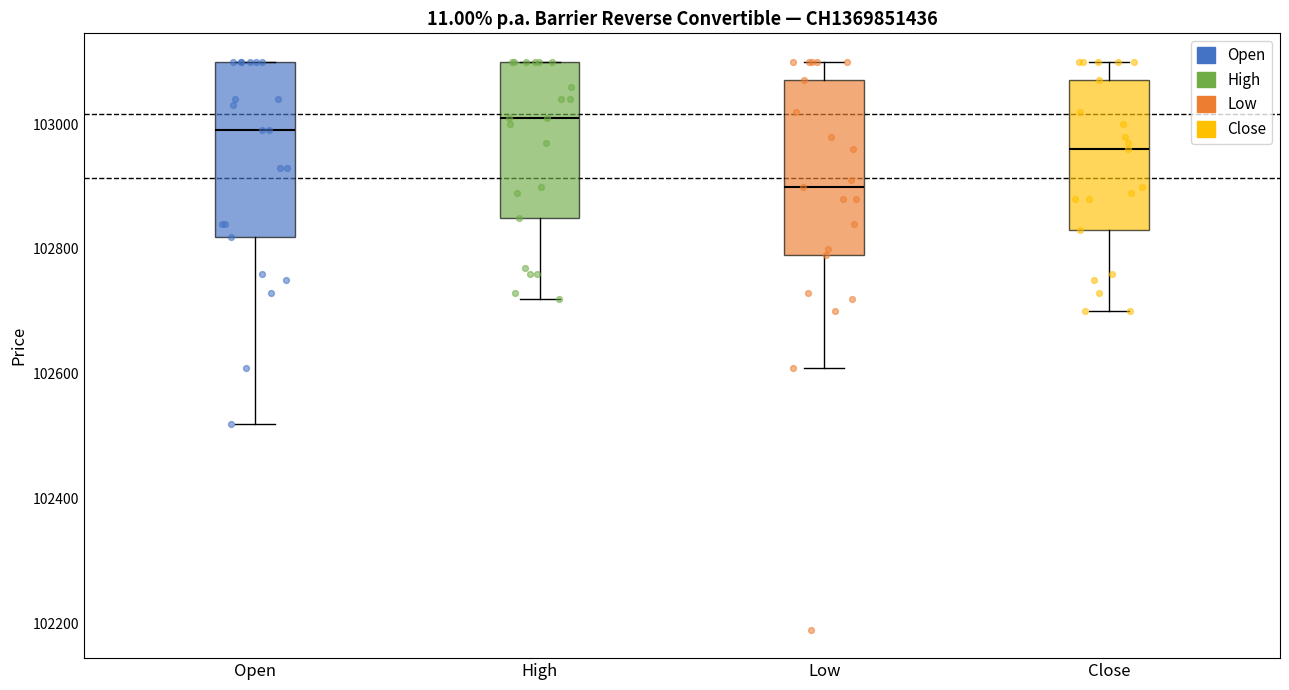

Where is the lower edge of the box for Close on the y-axis? The values are not printed on the chart, so give them approximately, as read against the axis.

102840